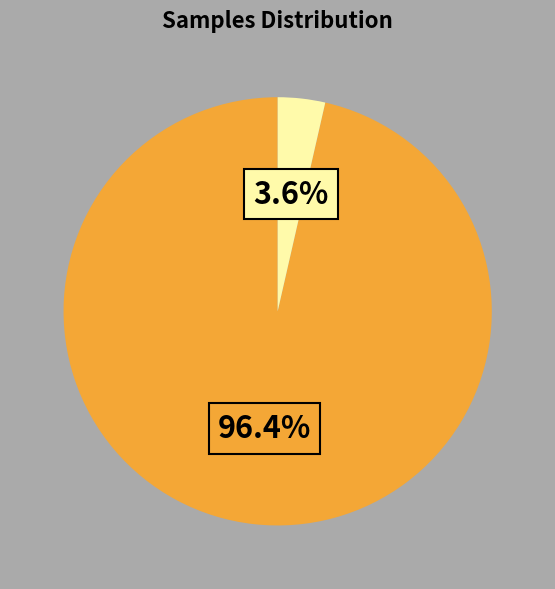

Does any single category account for the majority?

Yes